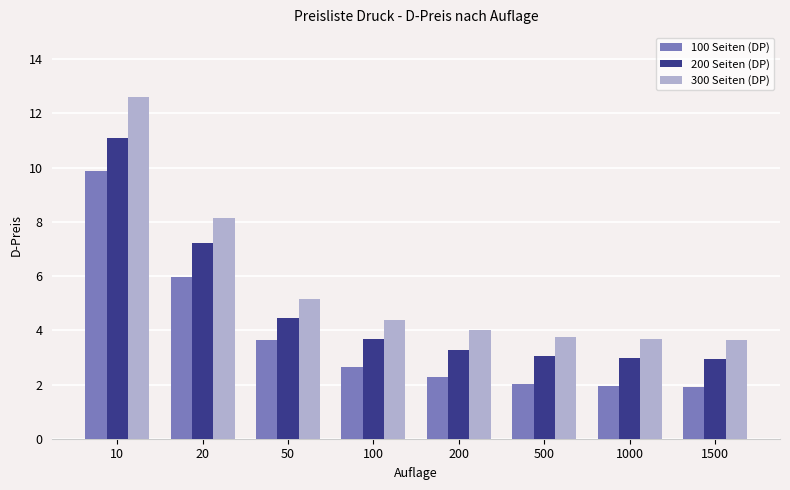

Rank the series by their maximum value, from lowest to highest.

100 Seiten (DP), 200 Seiten (DP), 300 Seiten (DP)